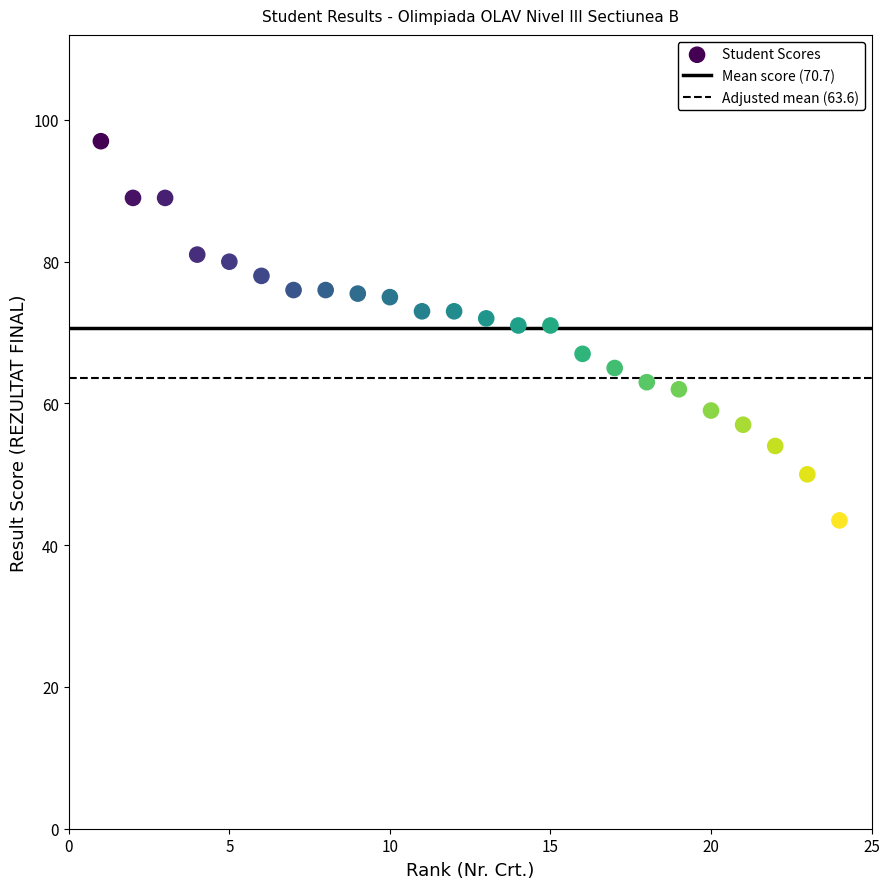

What is the range of Y values (max minus min)?

53.5